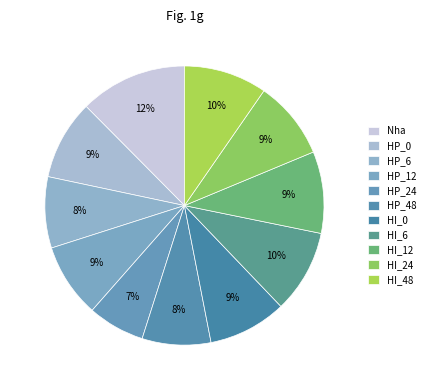

What percentage is the Nha slice, to the nearest percent?

12%